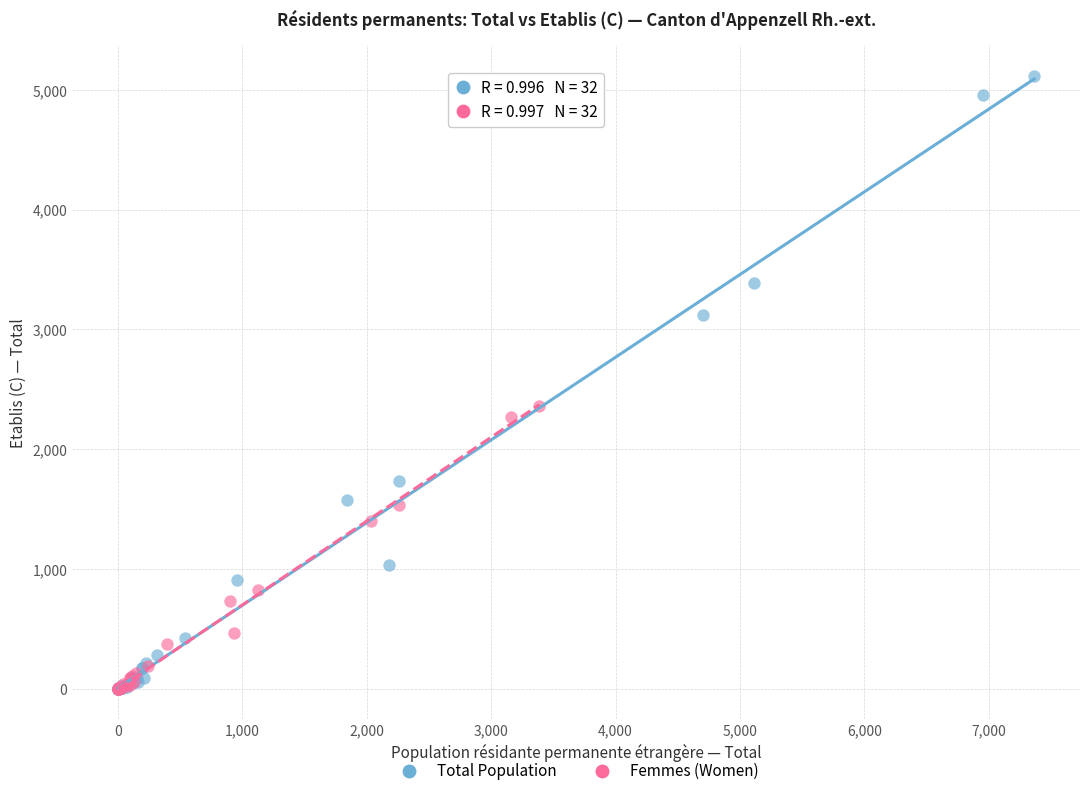

Which series has the widest spread of Y values?

Total Population